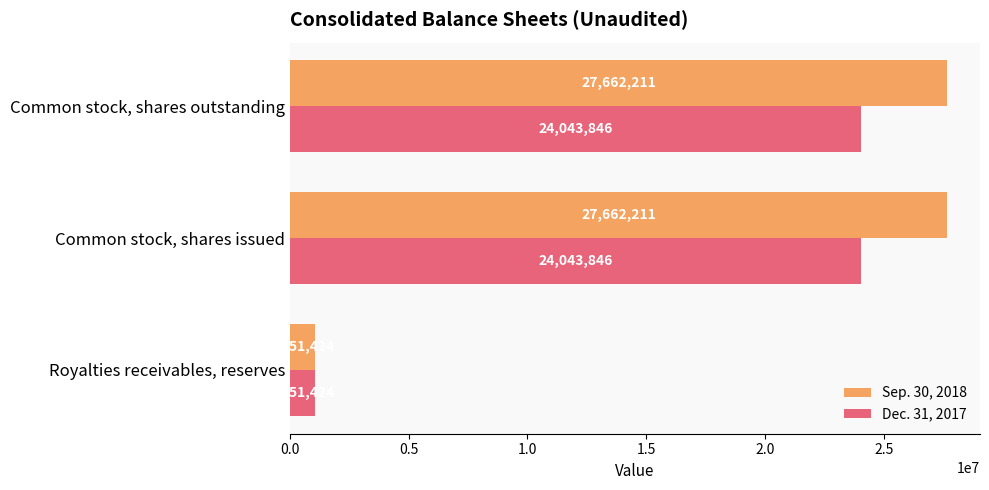

What is the average value of the Sep. 30, 2018 series?

18791949